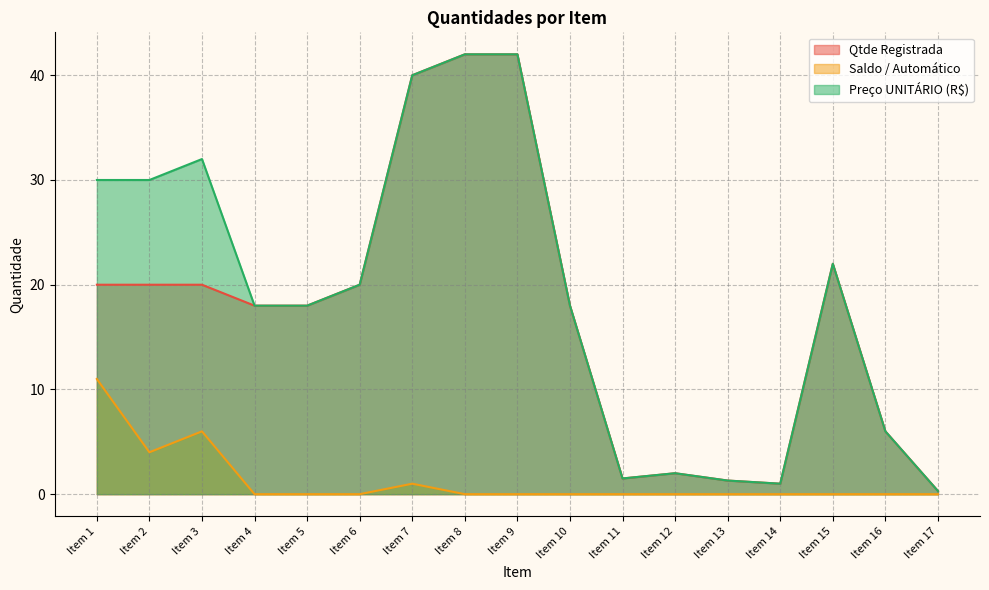

How many values in the Preço UNITÁRIO (R$) series exceed 18?

8